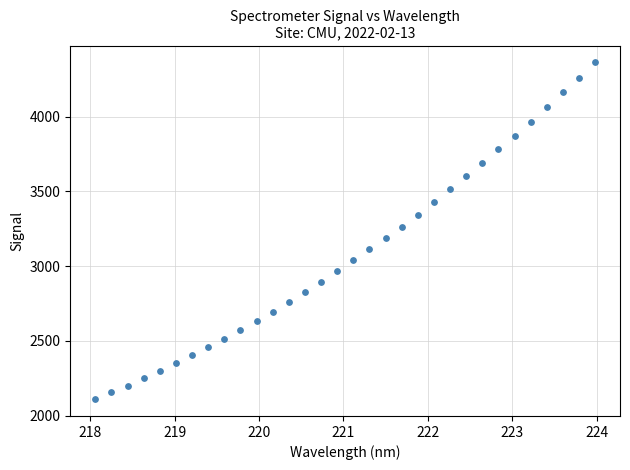

What is the range of X values (max minus min)?

5.9